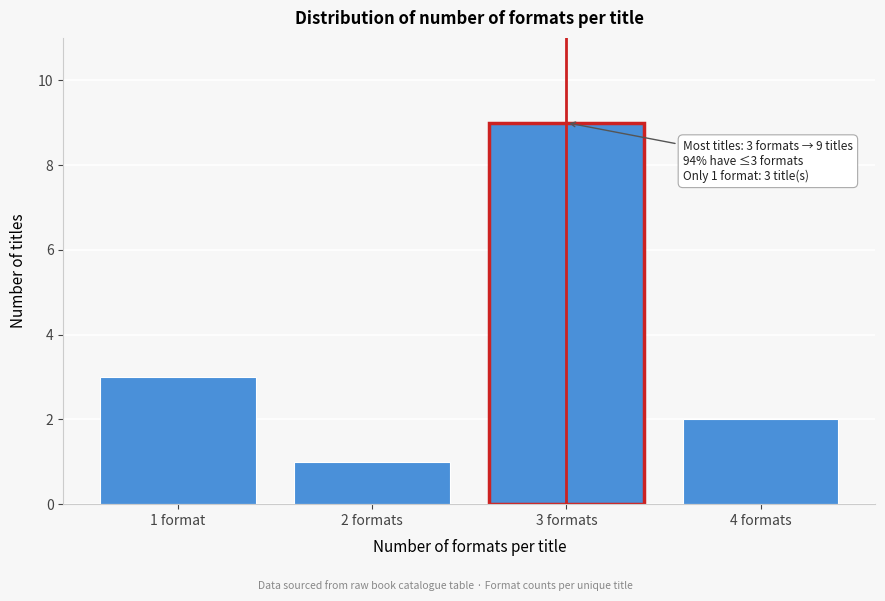

Reading left to right, extract all data points from this chart.

3	1	9	2